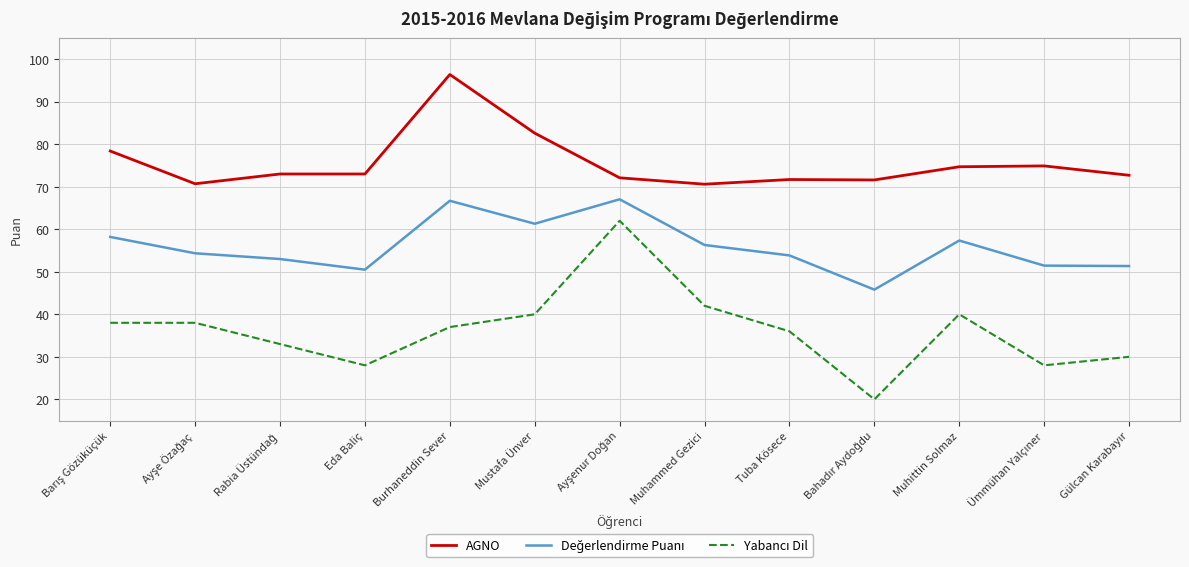

What is the difference between the second highest and second lowest values in the AGNO series?

11.9